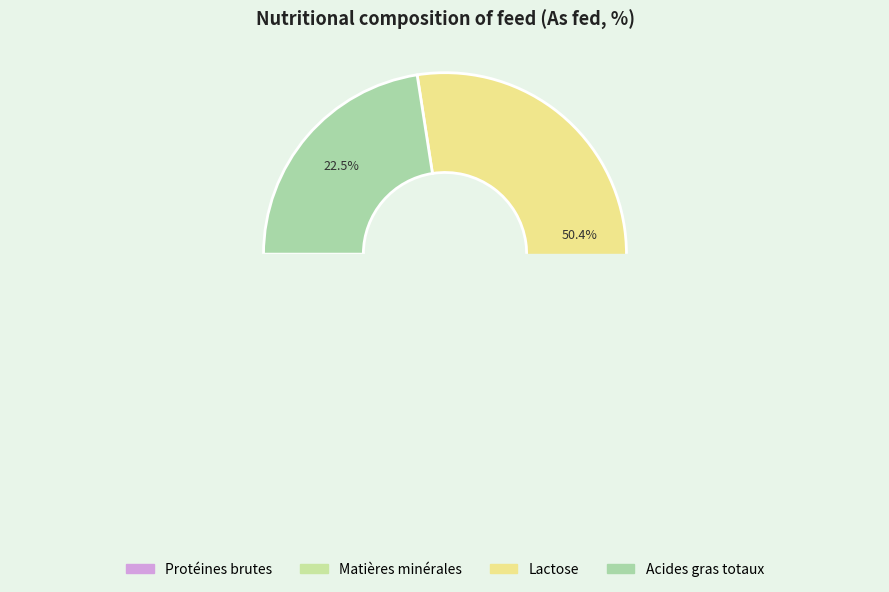

To the nearest percent, what percentage of the pie is Lactose?

50%